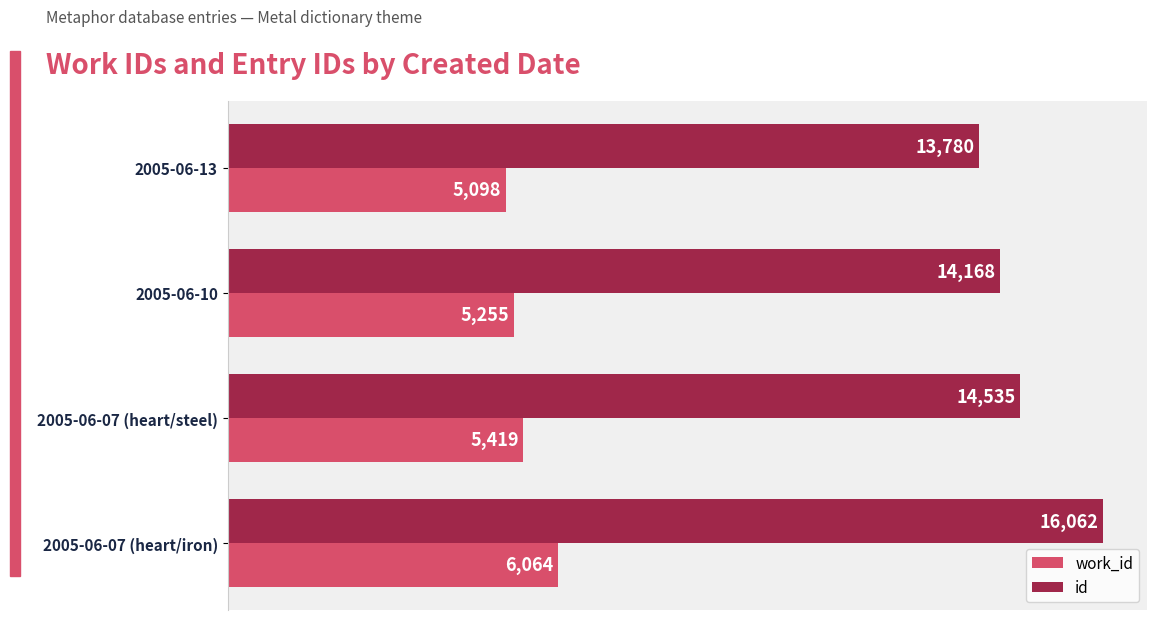

What is the difference between the second highest and second lowest values in the work_id series?

164